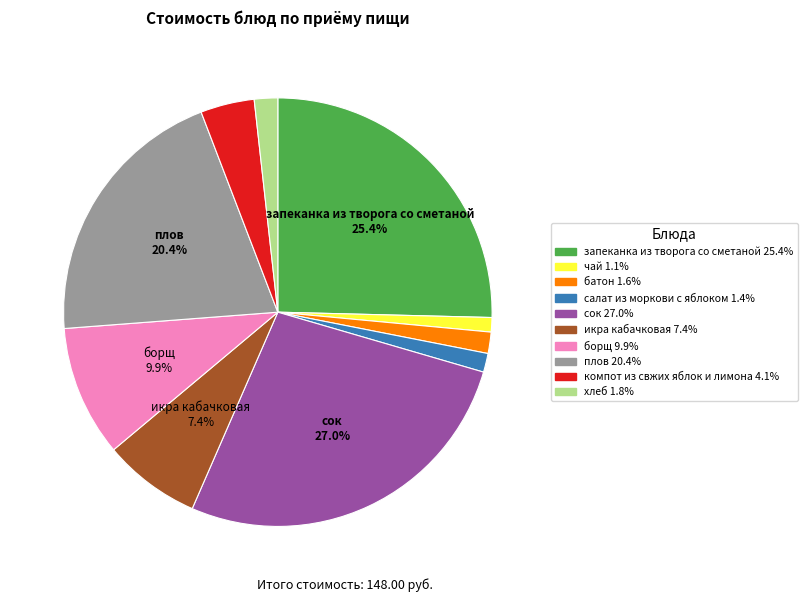

Is there a majority slice in this chart?

No